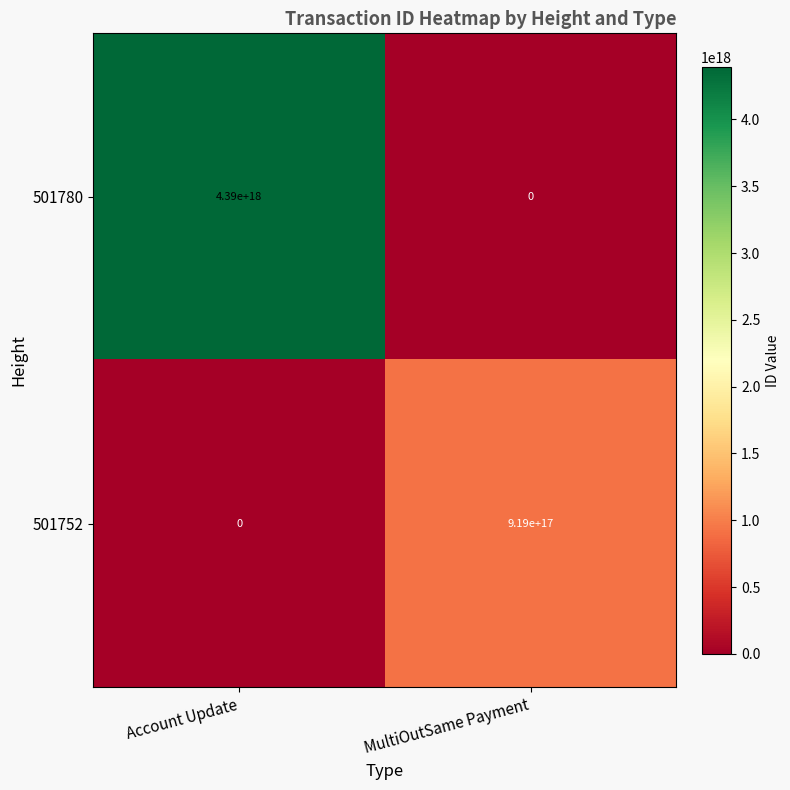

Which category has the lowest value in the 501780 series?

MultiOutSame Payment